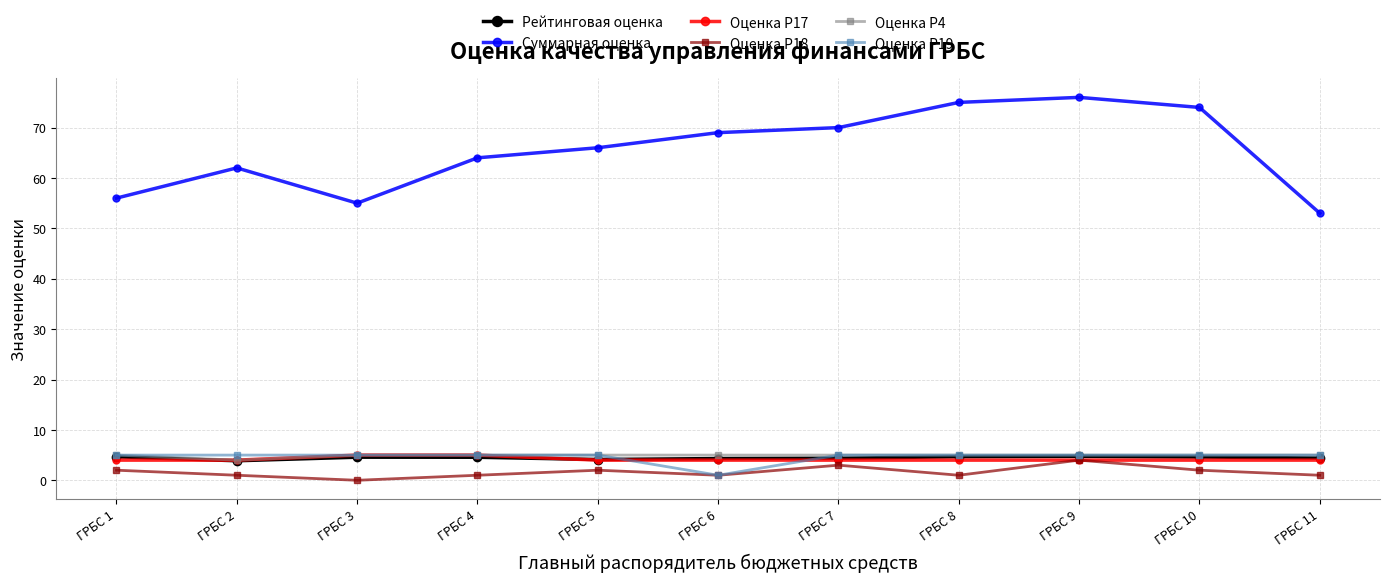

What are all the series names shown in the legend?

Рейтинговая оценка, Суммарная оценка, Оценка Р17, Оценка Р18, Оценка Р4, Оценка Р19